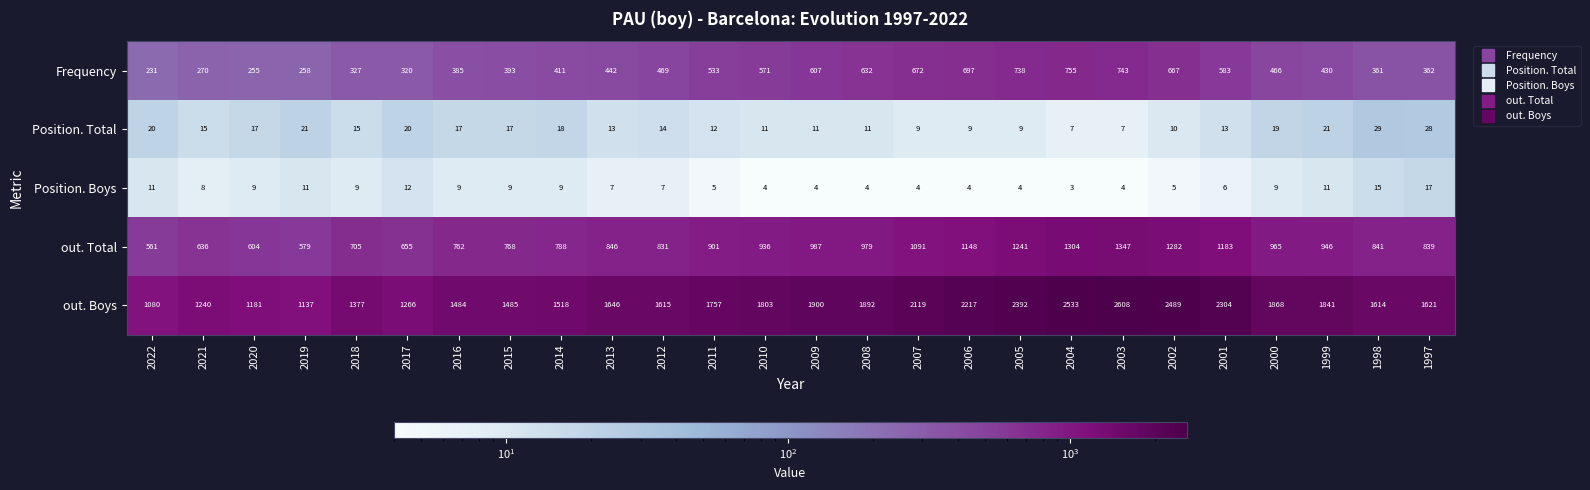

What is the sum of the Position. Boys values at 2017 and 2002?

17